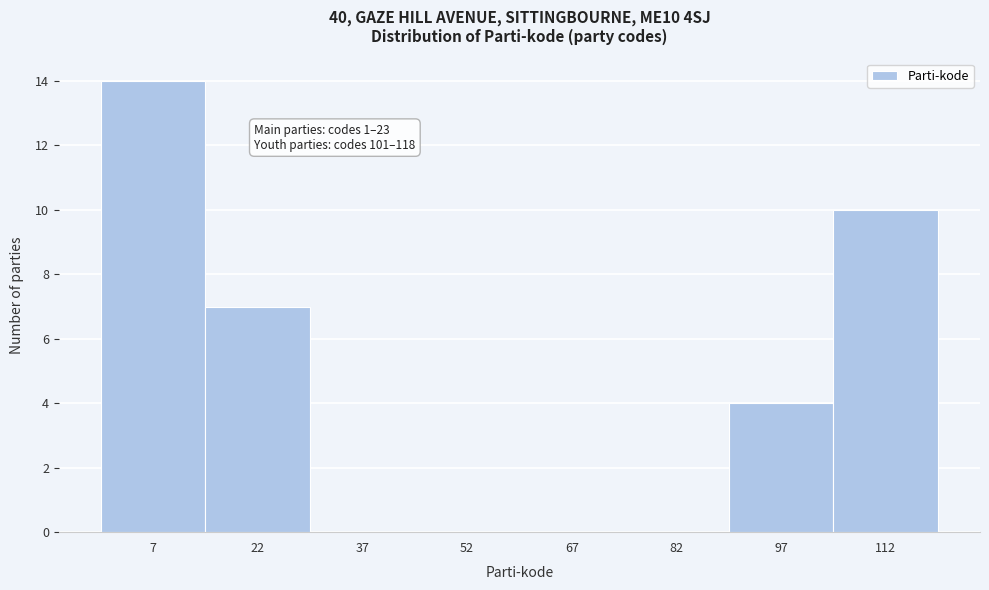

Over which range of the x-axis is the bar tallest?

0 to 15